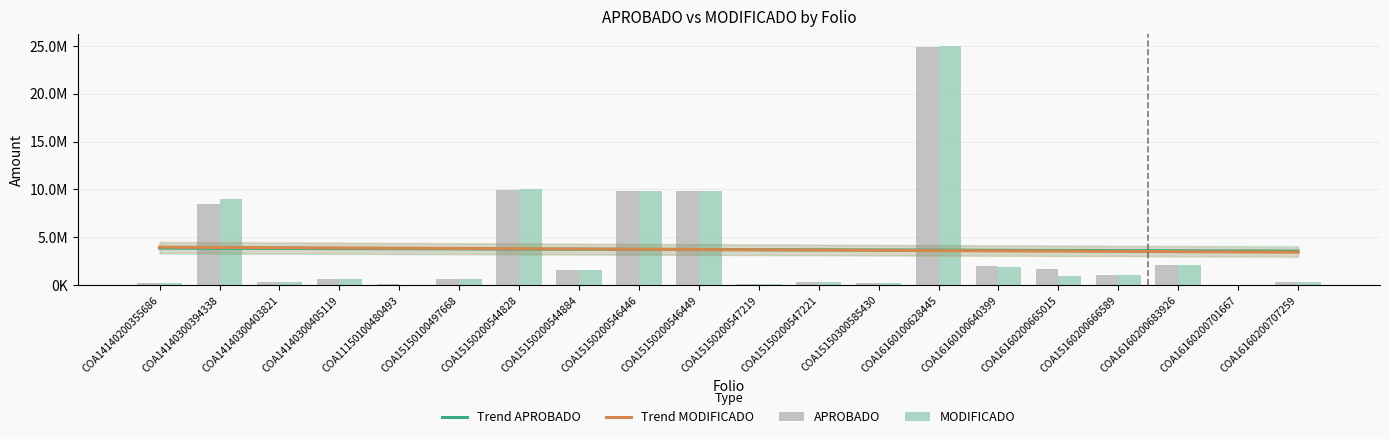

Reading left to right, transcribe all the data shown in this chart.

APROBADO: 184991.0	8500000.0	348046.0	644811.8	93950.0	649946.2	9972508.4	1566522.7	9814110.1	9814110.1	72674.3	286195.9	221054.1	24895128.4	1996392.0	1635046.1	1103444.7	2085535.7	21500.0	279500.0
MODIFICADO: 184991.0	9007026.0	348046.0	644811.8	59218.6	649946.2	10000000.0	1566522.7	9814110.1	9814110.1	72674.3	299776.1	221054.1	25000000.0	1925000.0	980746.1	1103444.7	2085535.7	21485.4	279309.8